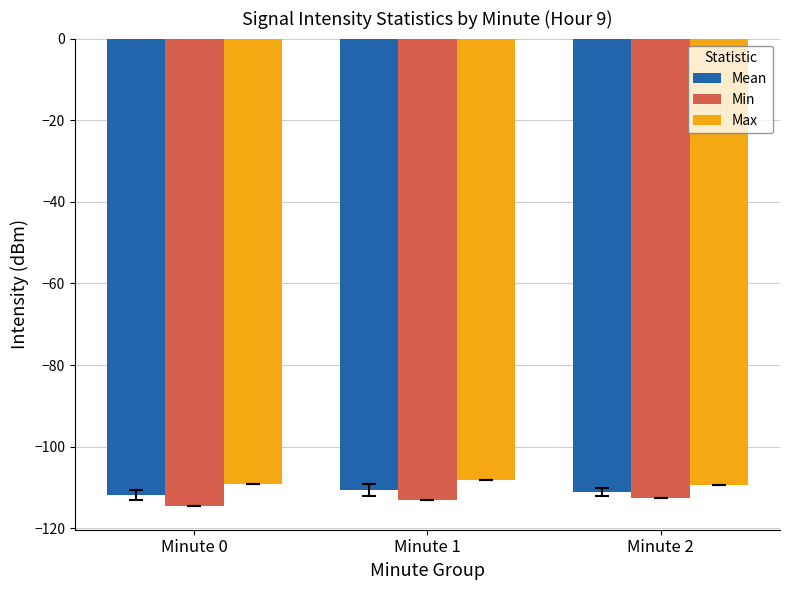

List the series in order of their peak value, lowest first.

Min, Mean, Max